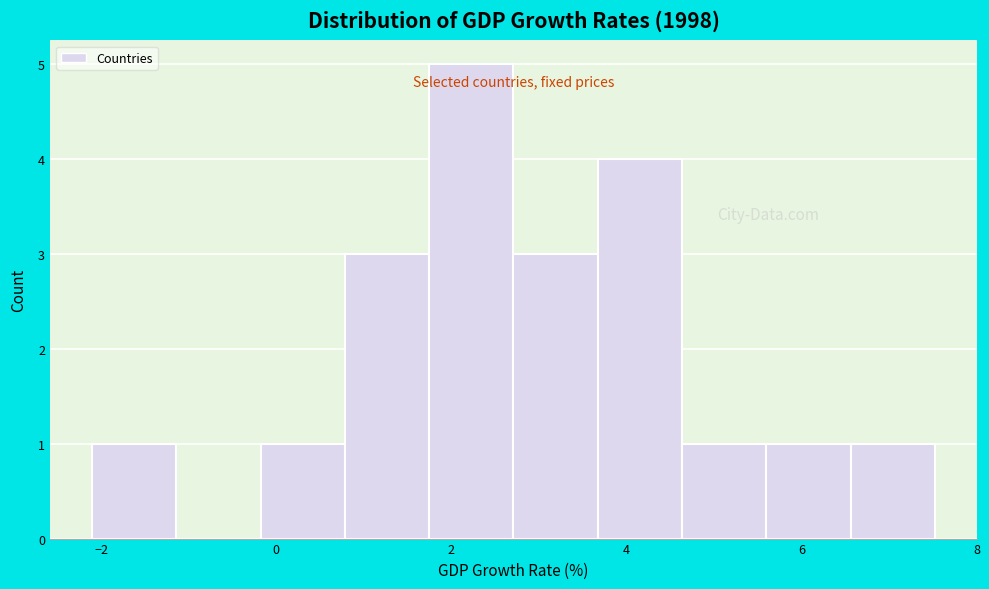

Reading left to right, transcribe this chart: for each bar, give the range it covers on the x-axis and its height. Neither the bar edges nor the heights are printed on the chart, so give them approximately, as read against the axes.

-2.2 to -1.2: 1
-1.2 to -0.2: 0
-0.2 to 0.8: 1
0.8 to 1.8: 3
1.8 to 2.8: 5
2.8 to 3.6: 3
3.6 to 4.6: 4
4.6 to 5.6: 1
5.6 to 6.6: 1
6.6 to 7.6: 1